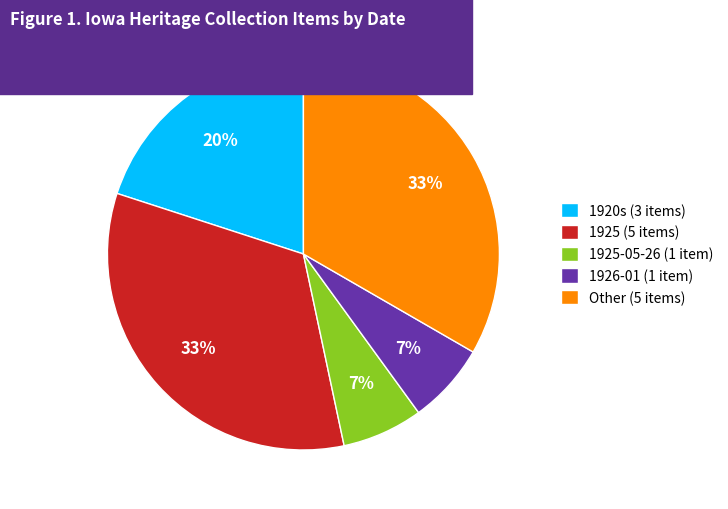

The Other (5 items) slice represents 39% of the pie. True or false?

False